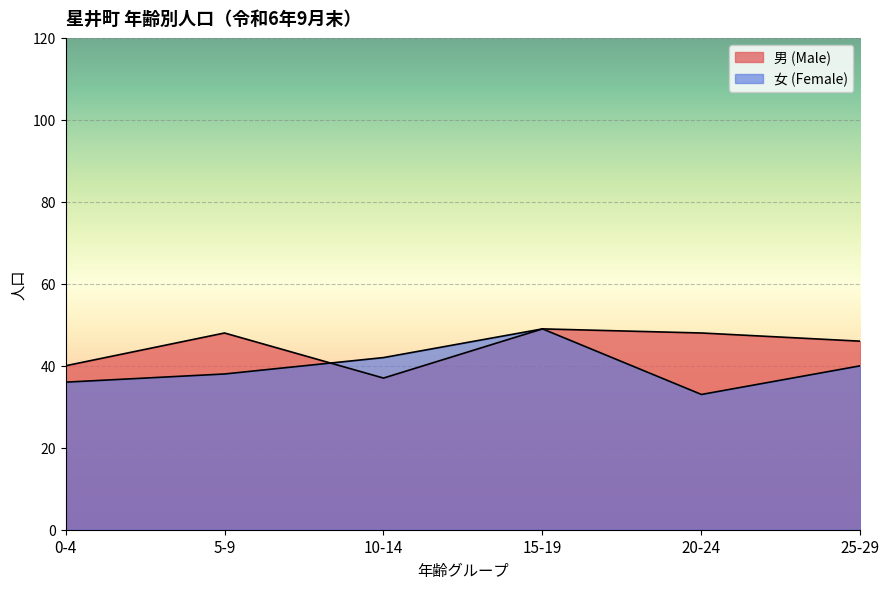

List the labels in order of 男 (Male) value, largest first.

15-19, 5-9, 20-24, 25-29, 0-4, 10-14